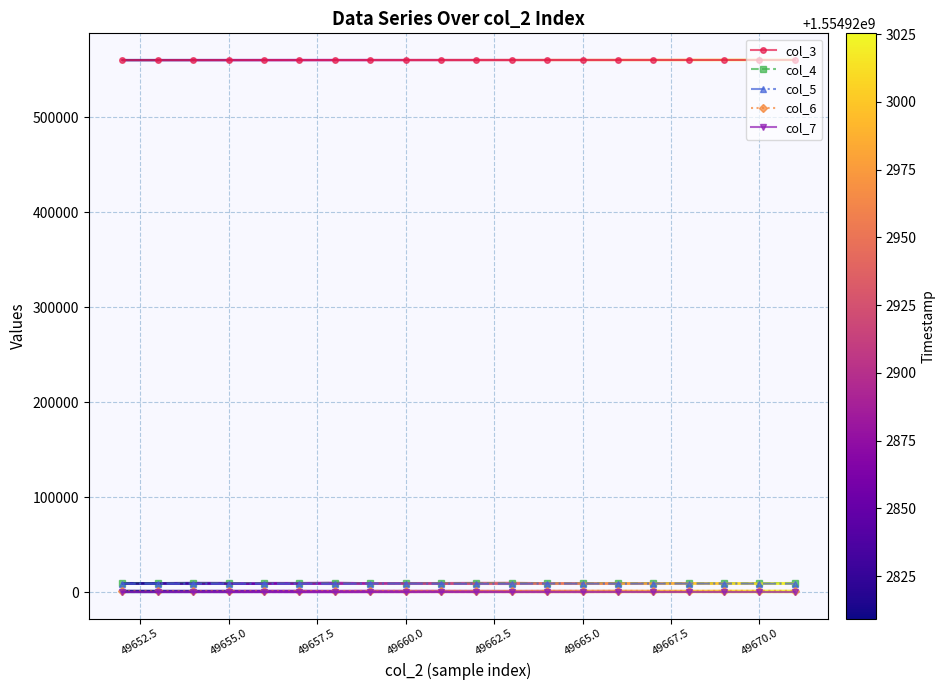

Which series has the widest spread of values?

col_4